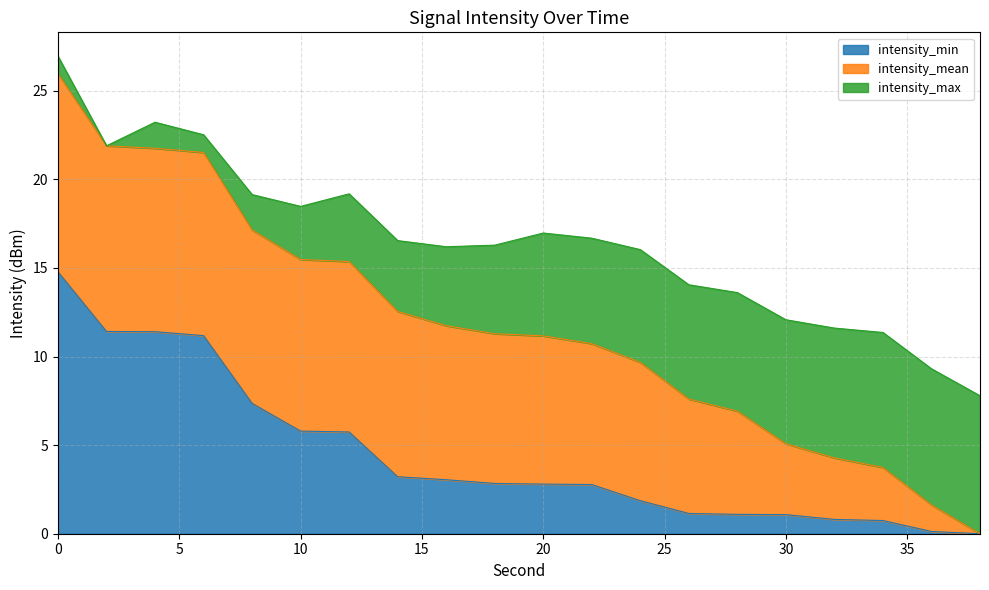

True or false: intensity_max and intensity_mean intersect in this chart.

False